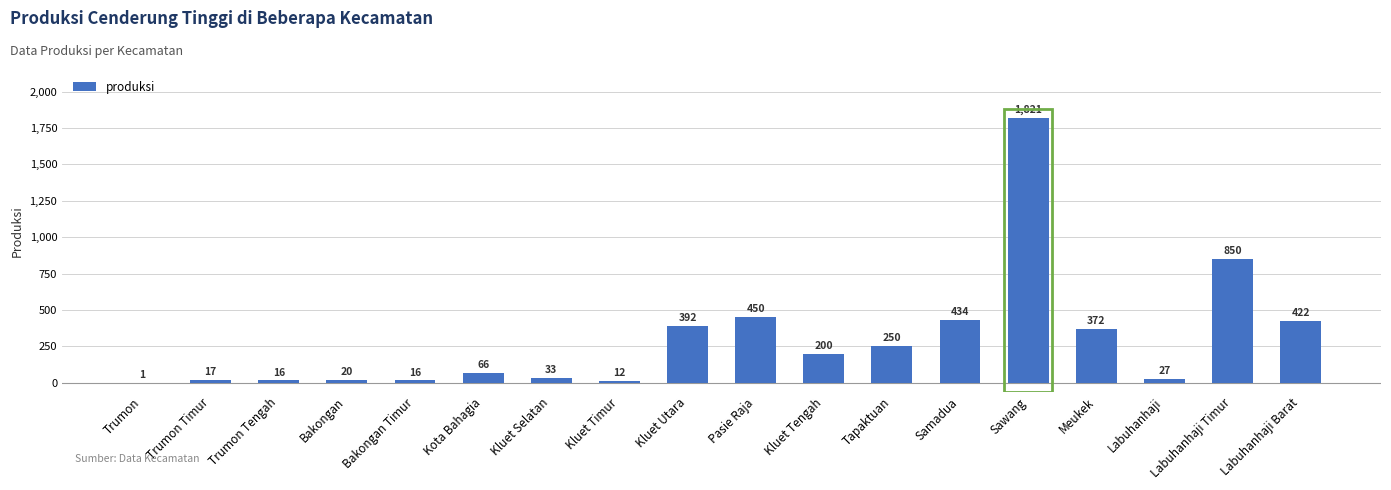

How many distinct data groups are displayed?

1